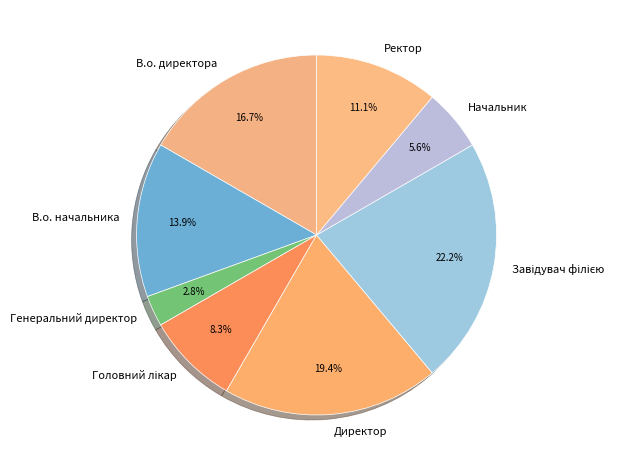

How much of the chart is everything except Начальник?

94.4%